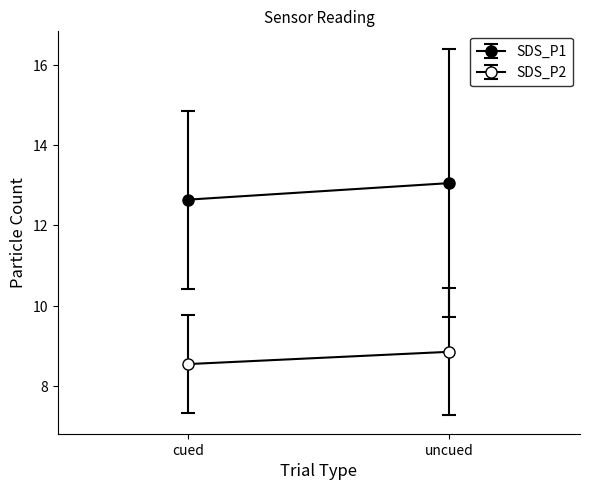

Which series changed the most between 00:36 and 00:46?

SDS_P1